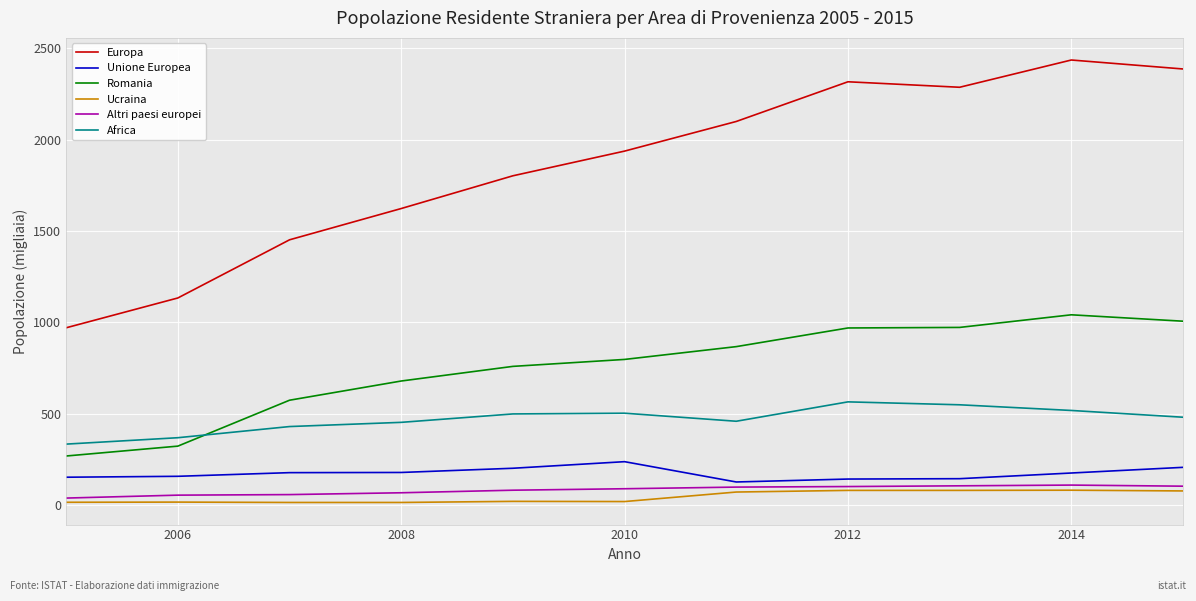

Which series has the largest total across all categories?

Europa